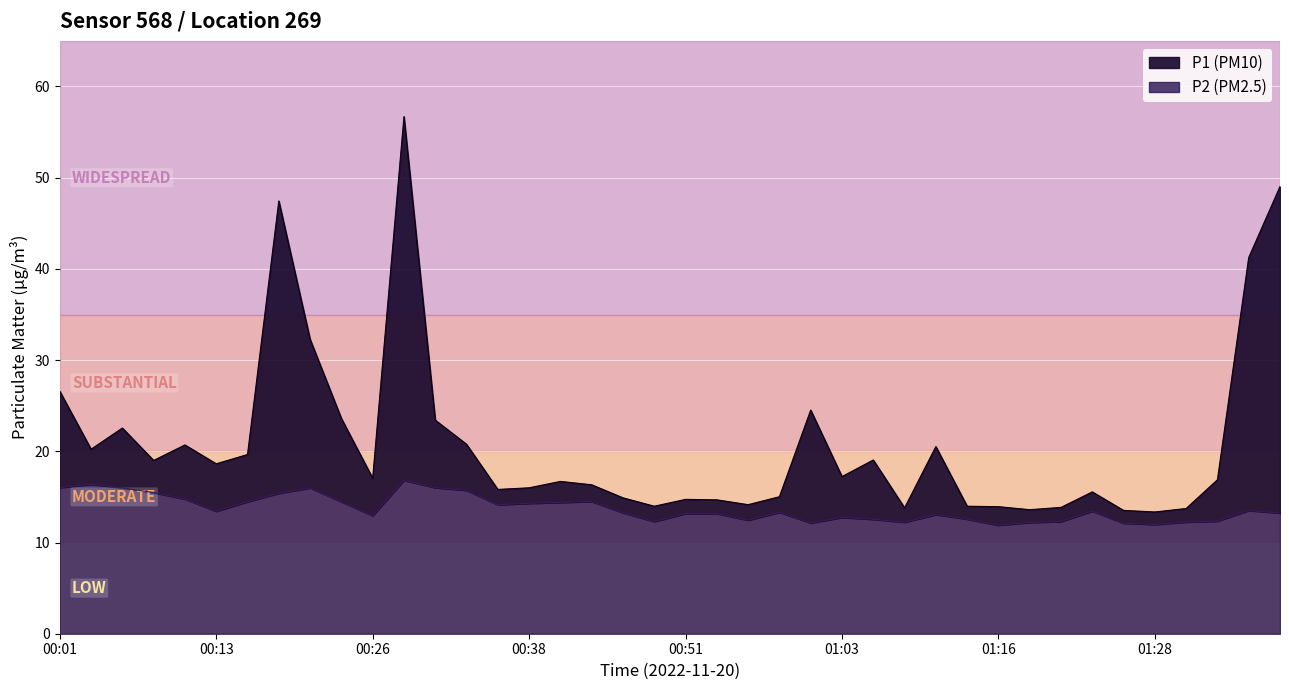

True or false: P1 has a value of 16.0 at 00:38.

True